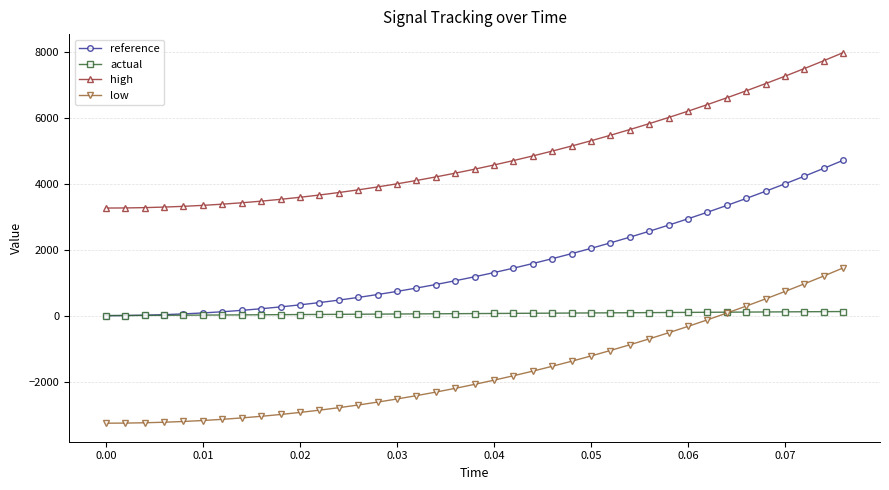

What is the minimum value shown in the chart?

-3259.4